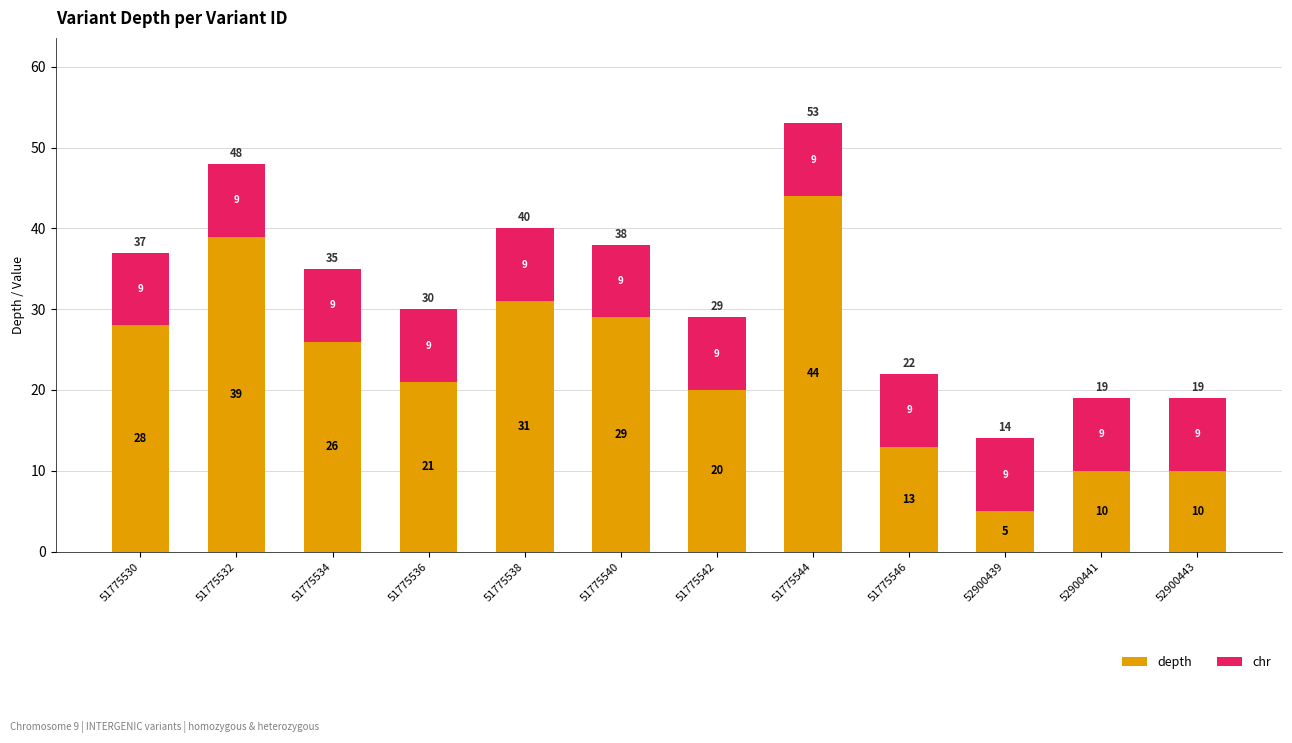

What is the difference between the second highest and minimum values in the depth series?

34